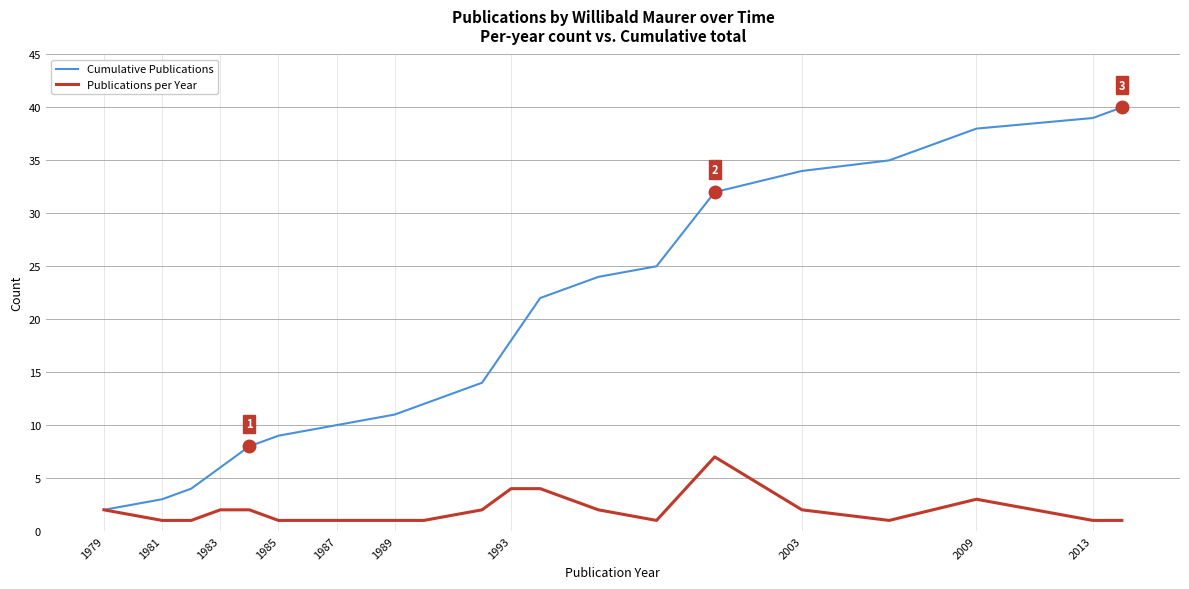

List the series in order of their peak value, highest first.

Cumulative Publications, Publications per Year